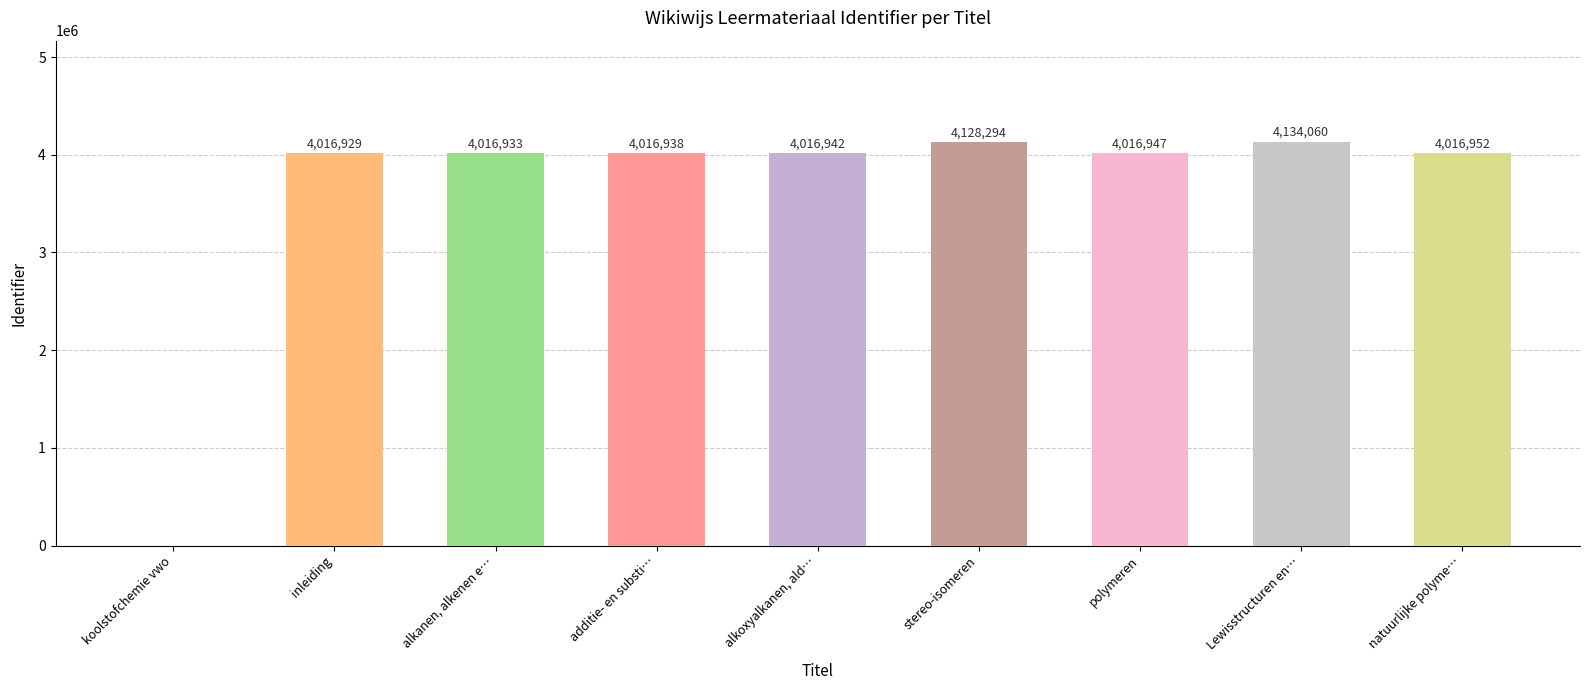

Which label corresponds to the largest value in the chart?

Lewisstructuren en…